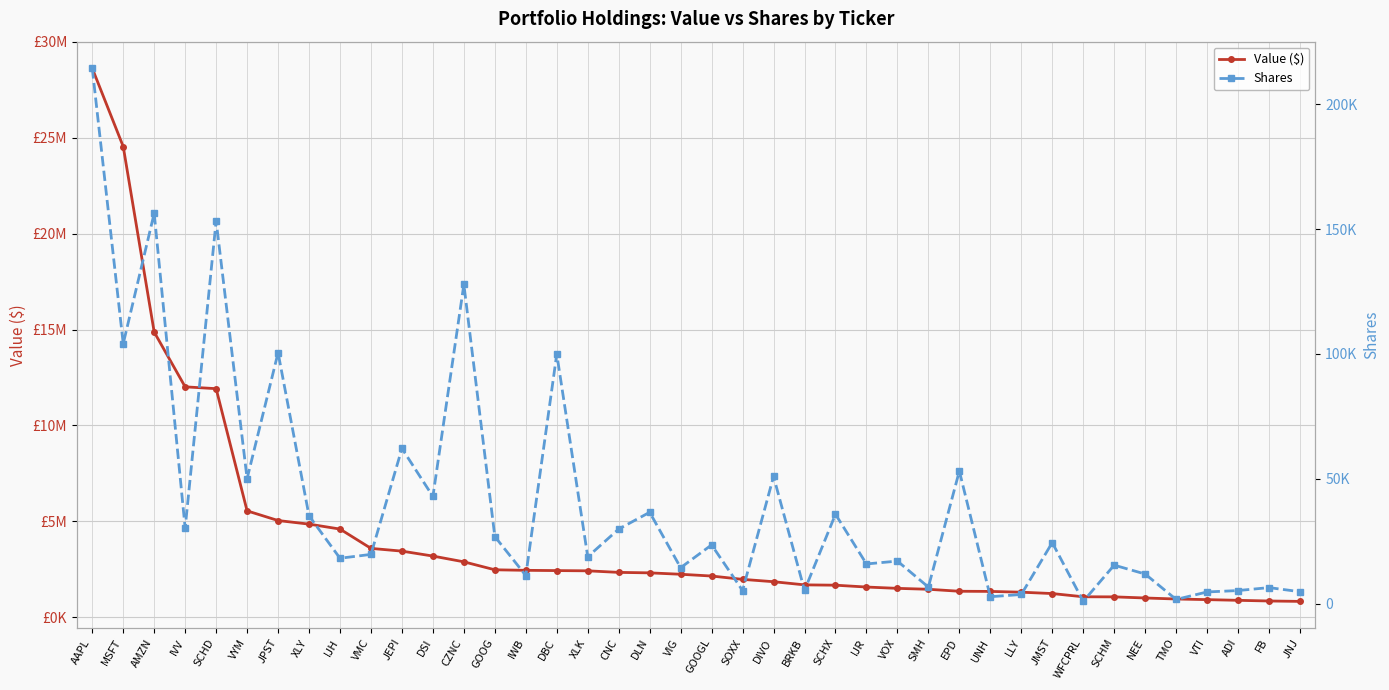

Rank the series by their average value, from highest to lowest.

Value ($), Shares